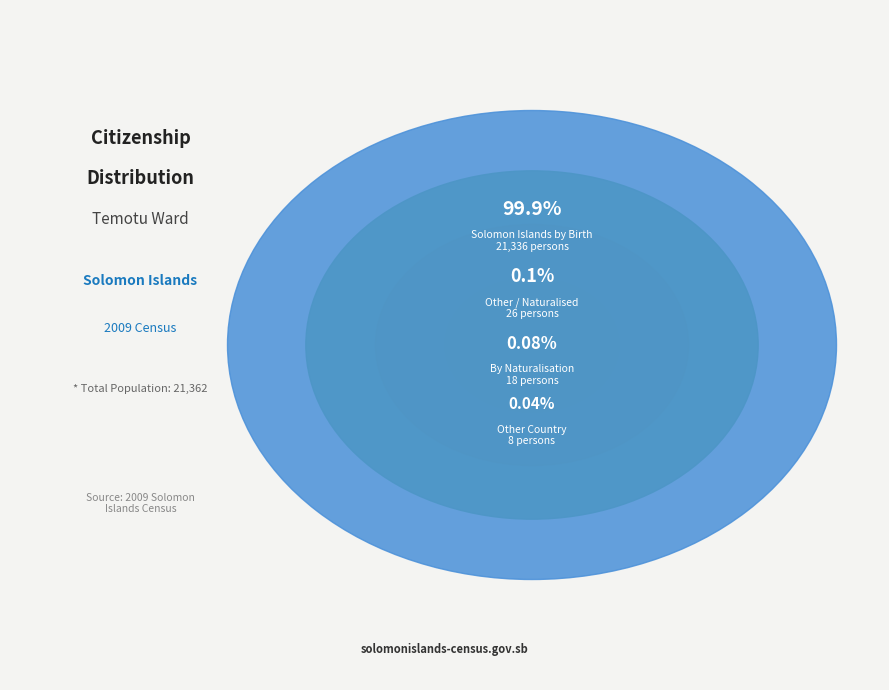

What is the change in value from Solomon Islands by Birth to Solomon Islands by Naturalisation?

-21318